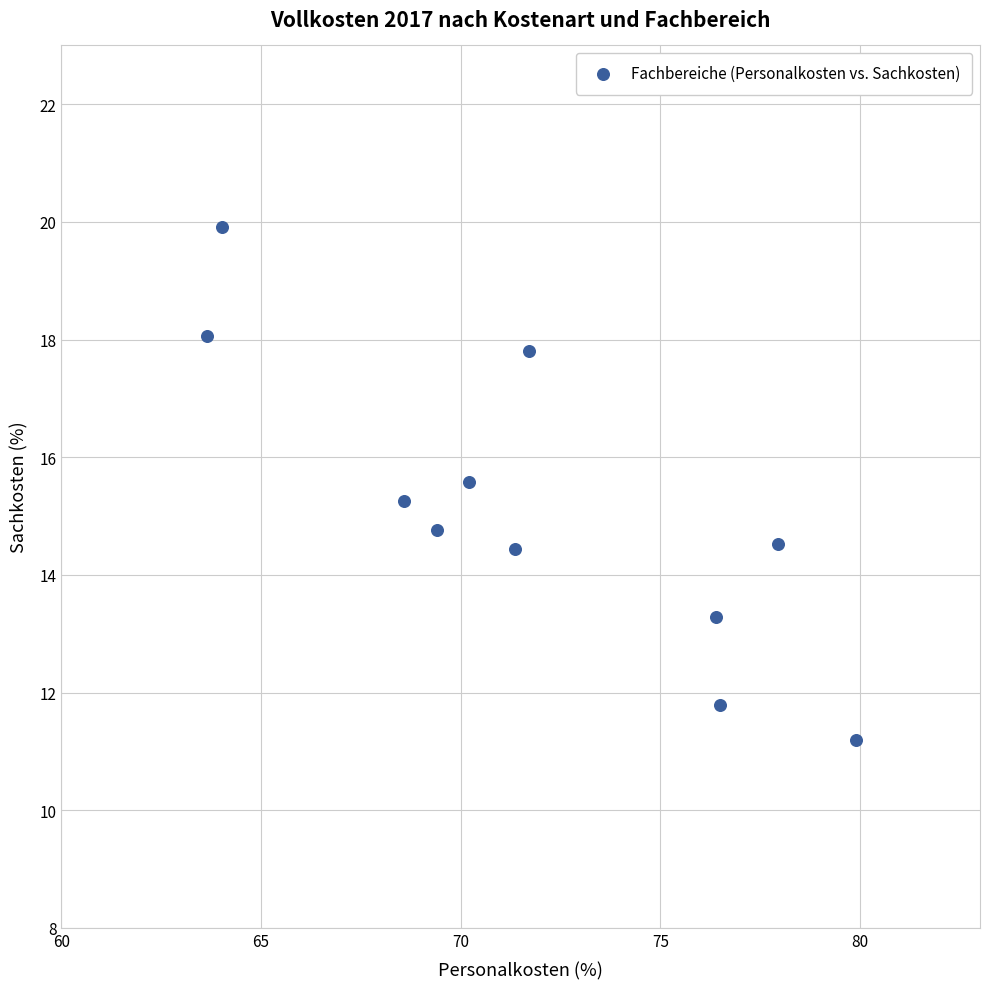

What is the average Y value?

15.1